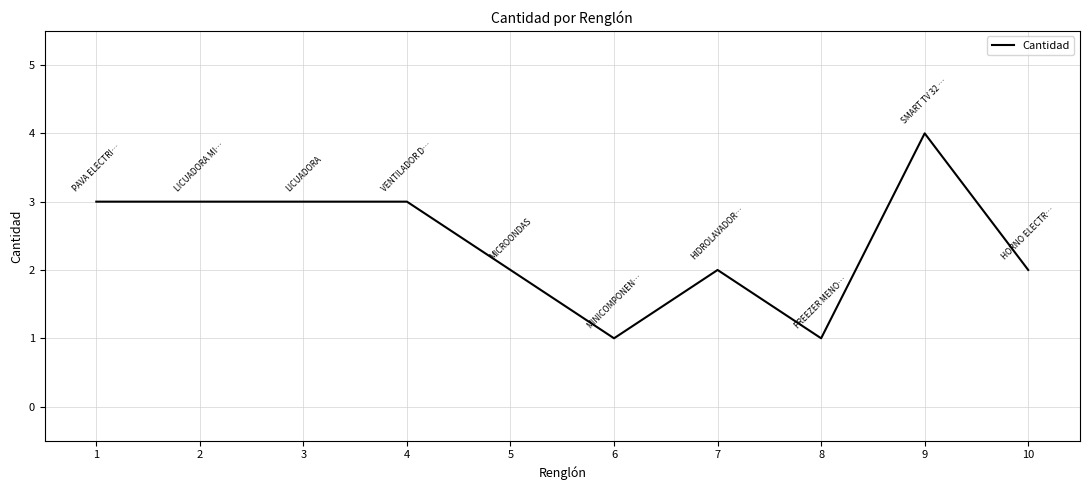

Which label corresponds to the largest value in the chart?

9